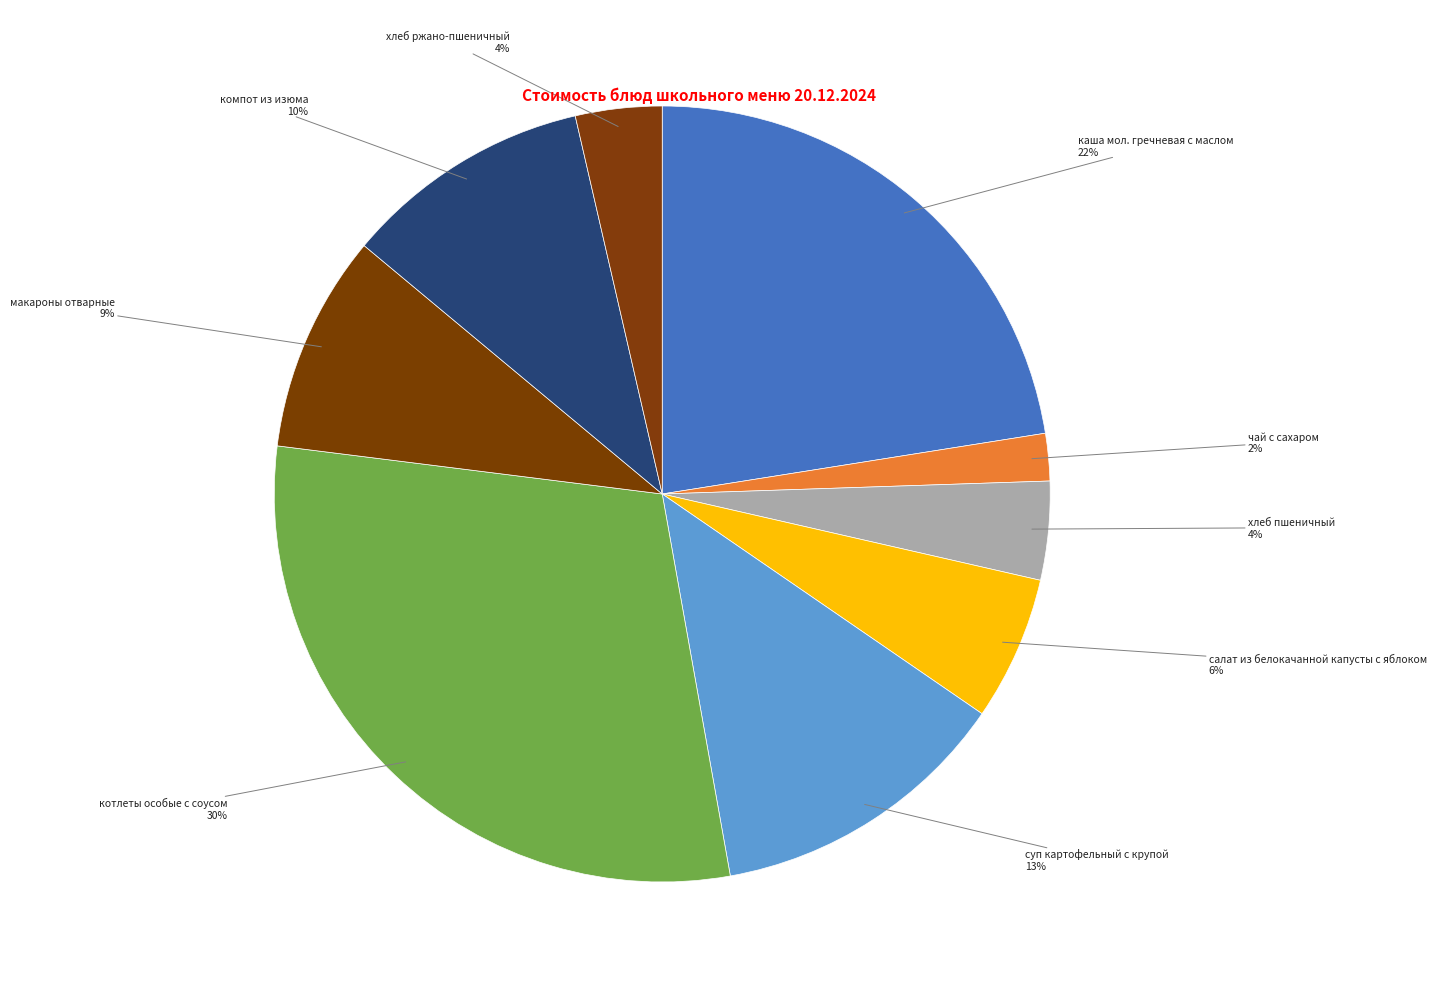

How many slices are in this pie chart?

9